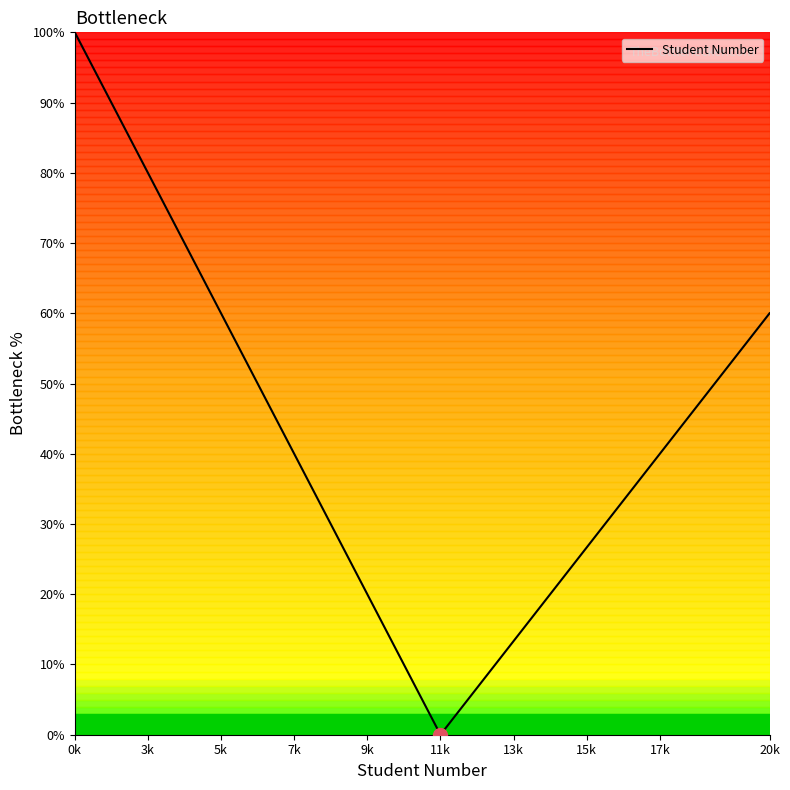

How many interior local valleys (lower than both neighbors) does the data have?

1